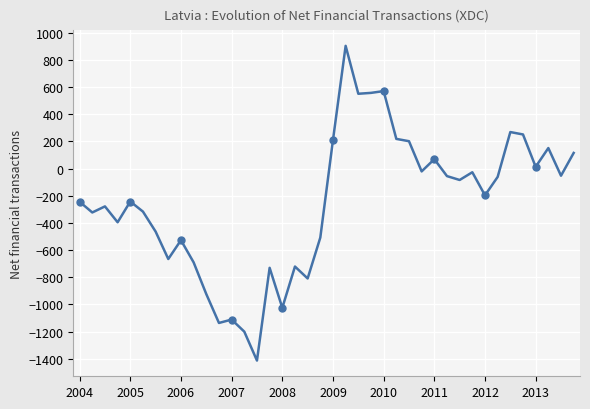

True or false: there are more than 0 points higher than both neighbors.

True